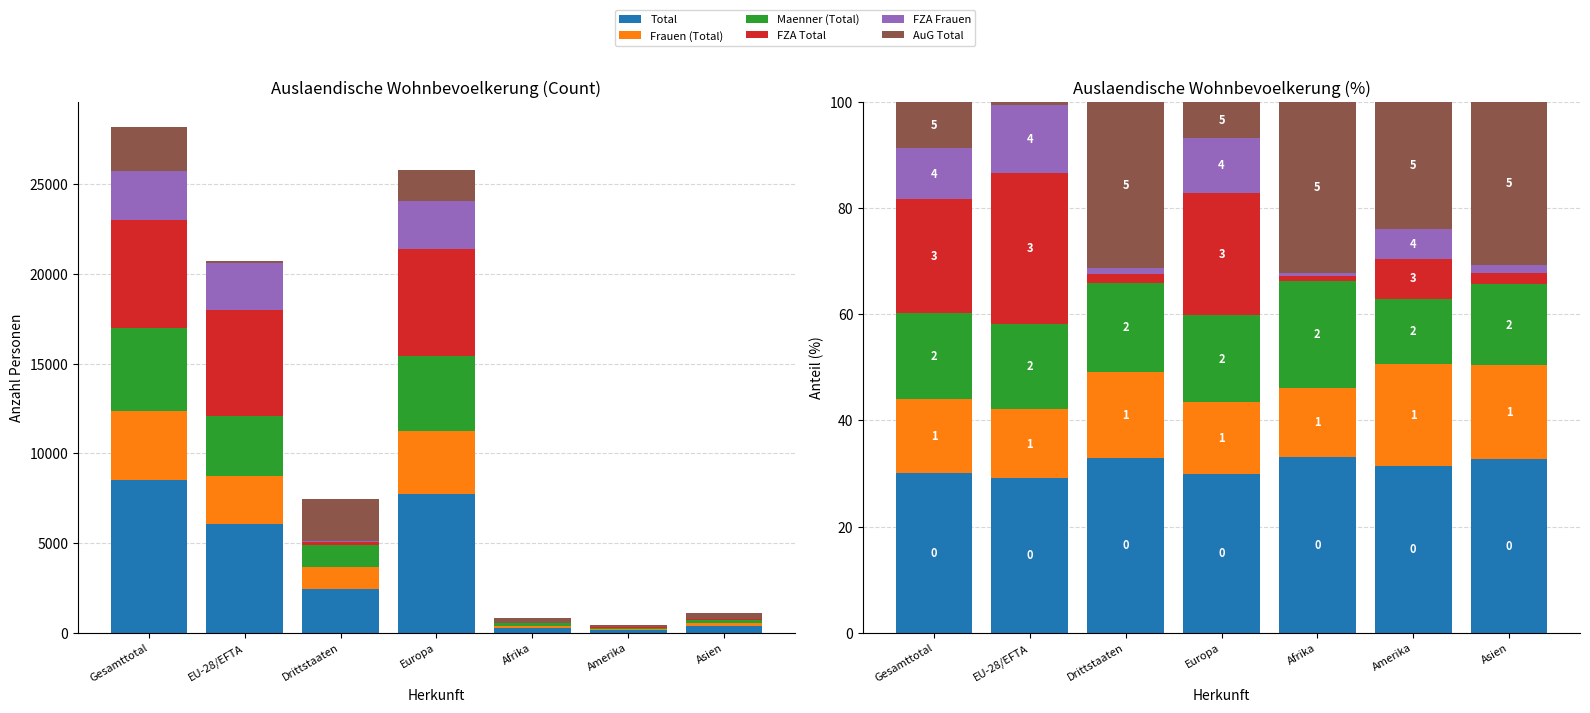

What is the highest value of the Frauen (Total) series?

19.1